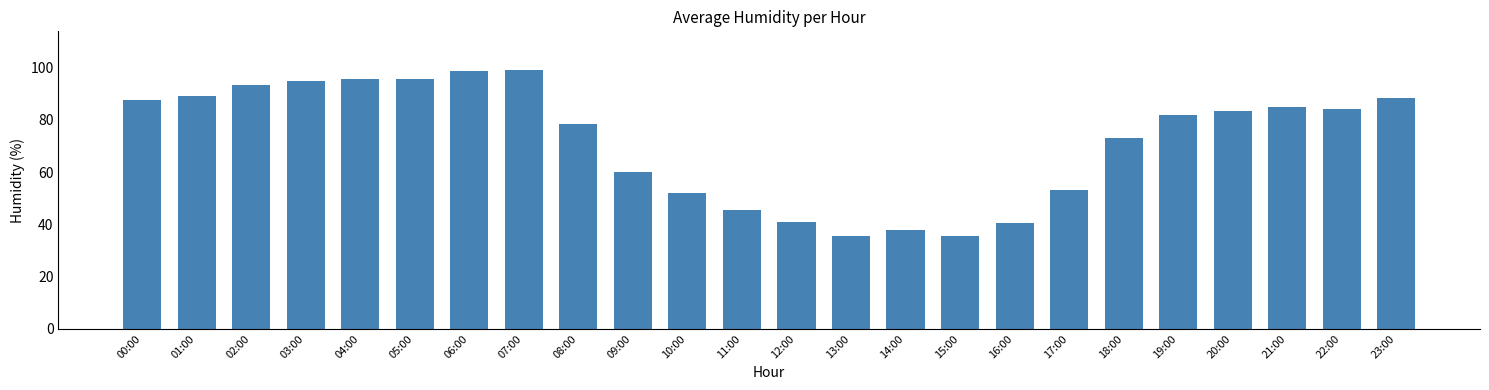

Reading left to right, transcribe all the data shown in this chart.

87.5	89.0	93.5	95.0	95.5	95.5	98.5	99.0	78.5	60.0	52.0	45.5	41.0	35.5	38.0	35.5	40.5	53.0	73.0	82.0	83.5	85.0	84.0	88.5